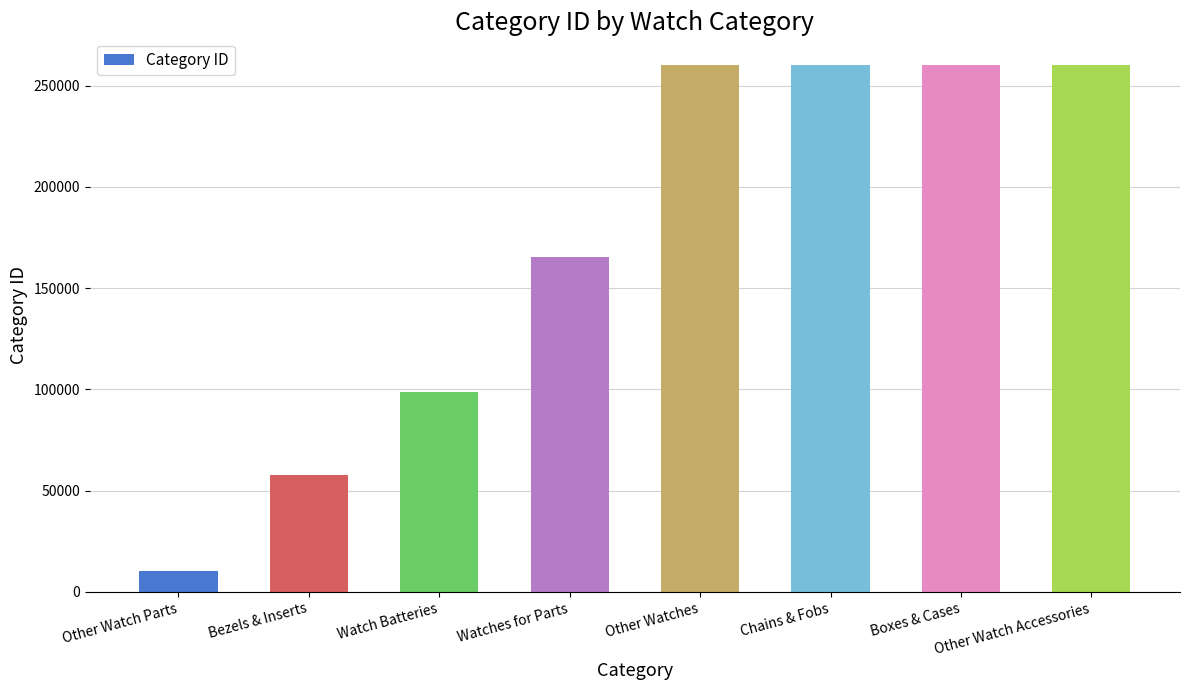

Are the bars grouped side by side (vs. stacked)?

No